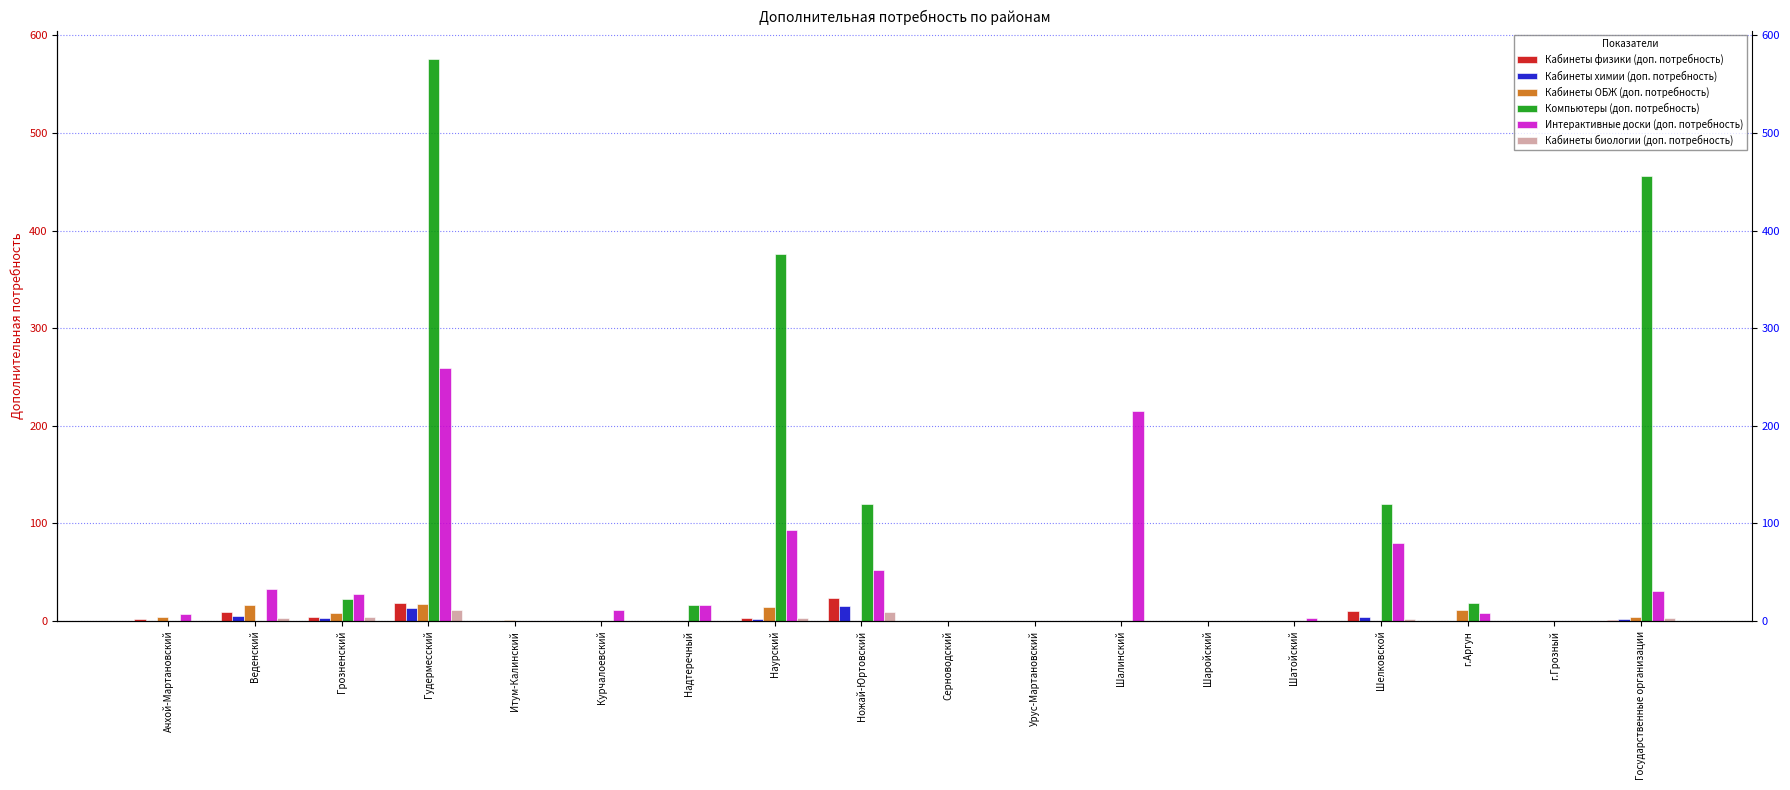

What is the difference between the maximum and minimum values in the Кабинеты ОБЖ (доп. потребность) series?

18